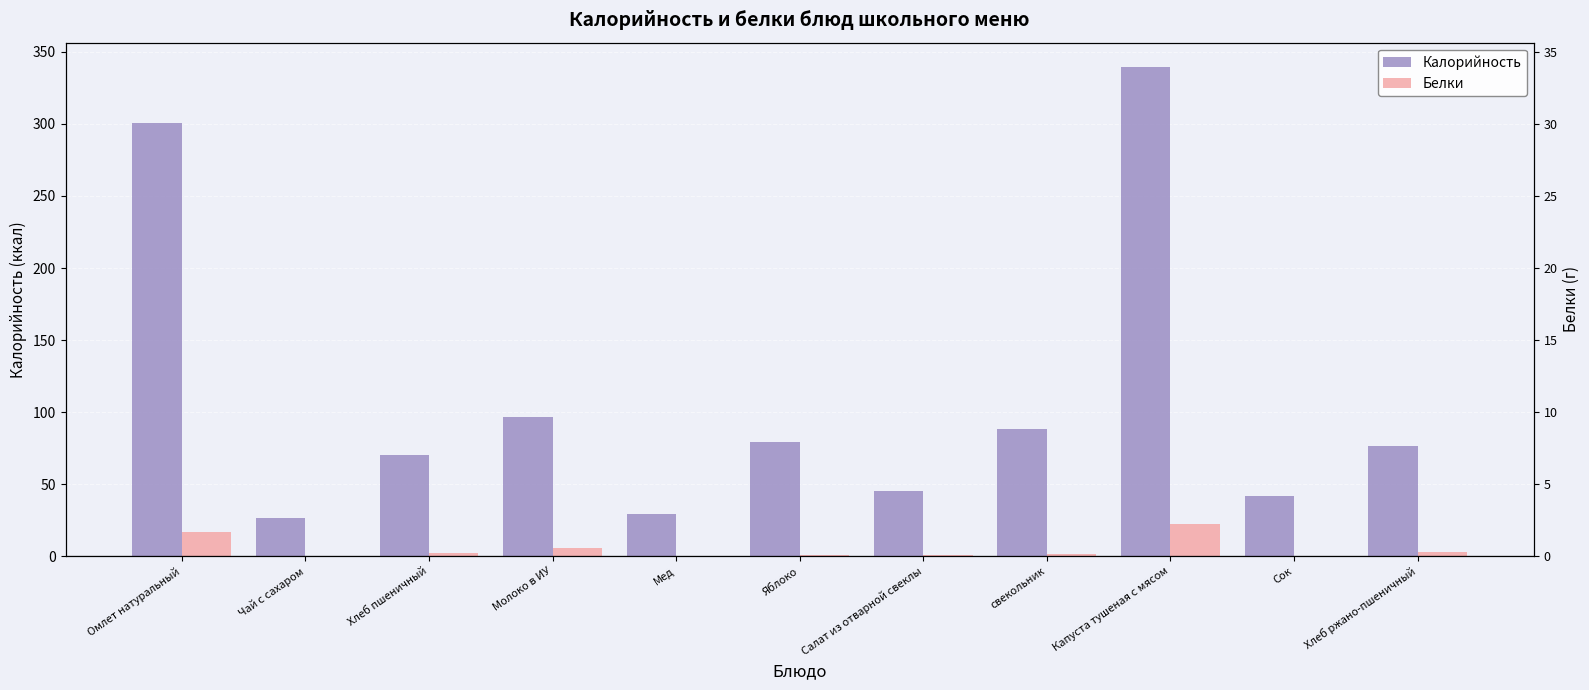

True or false: Калорийность has a value of 26.8 at Чай с сахаром.

True